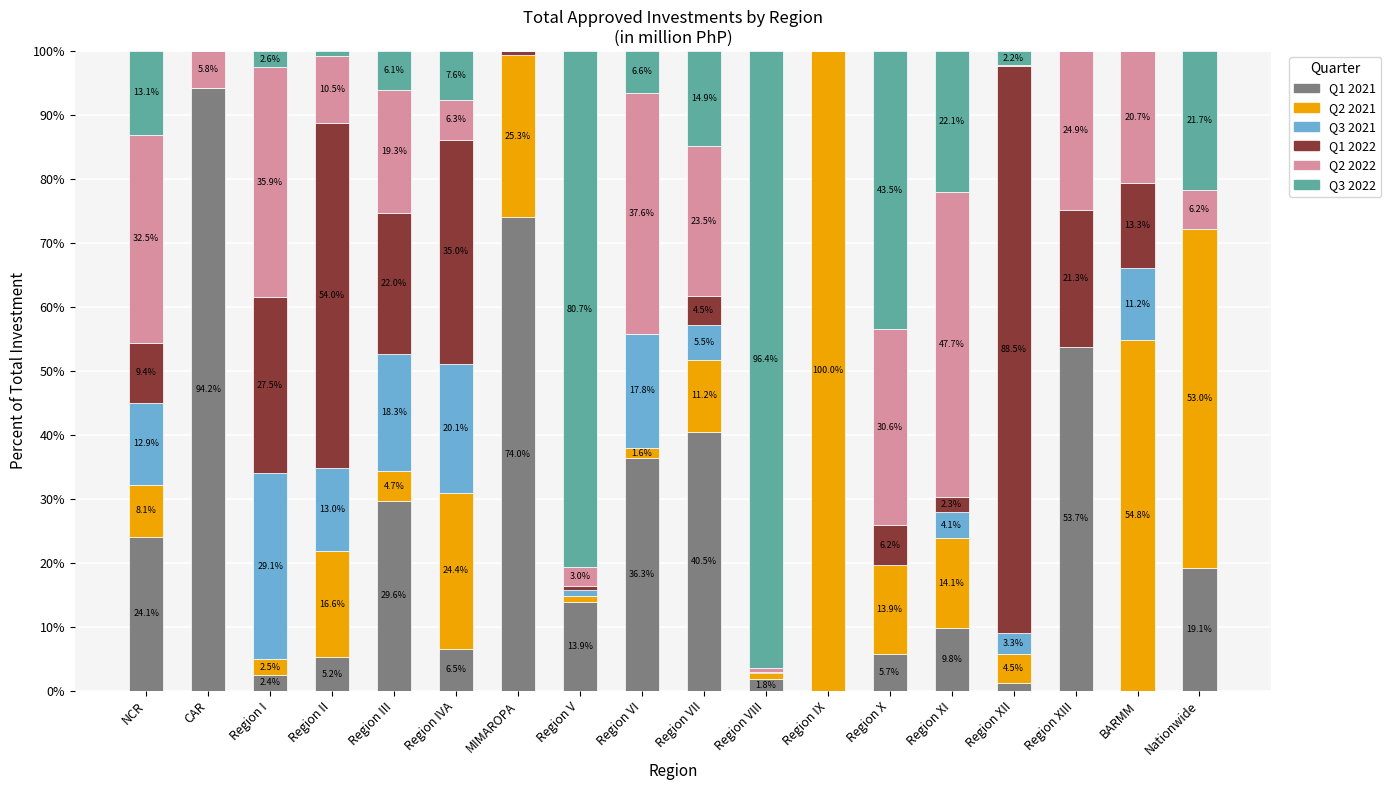

Is it true that Q1 2021 equals 59.3 at Region VI?

False